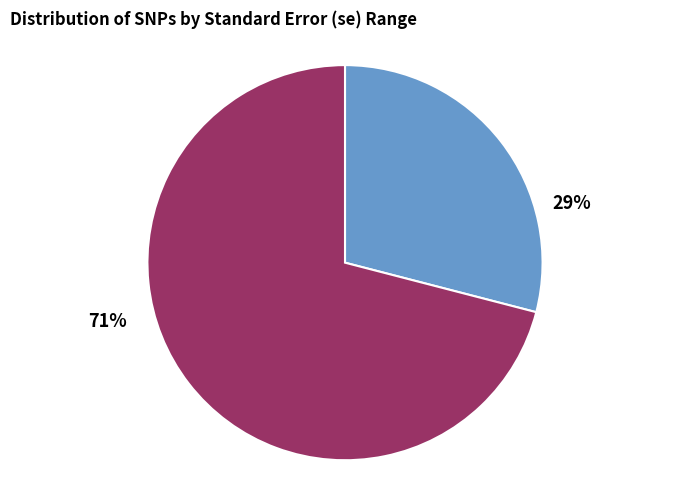

To the nearest percent, what is the difference between the largest and smallest slice percentages?

42%